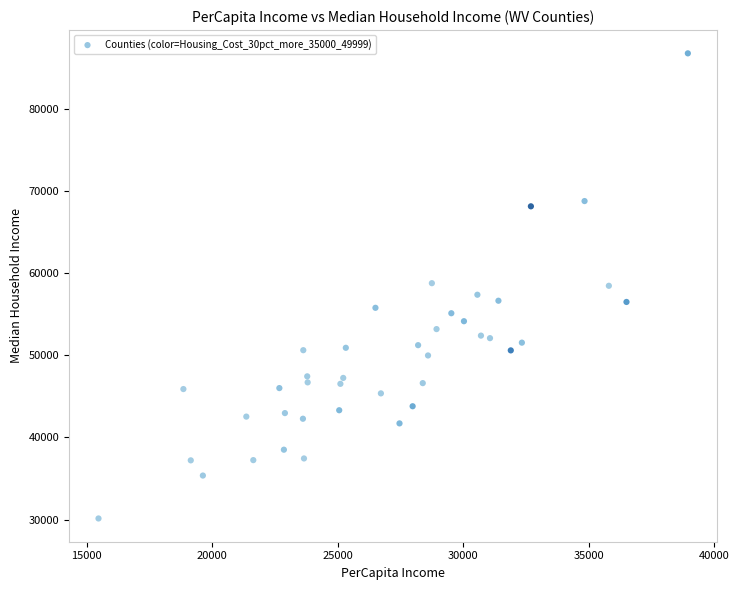

What is the range of Y values (max minus min)?

56584